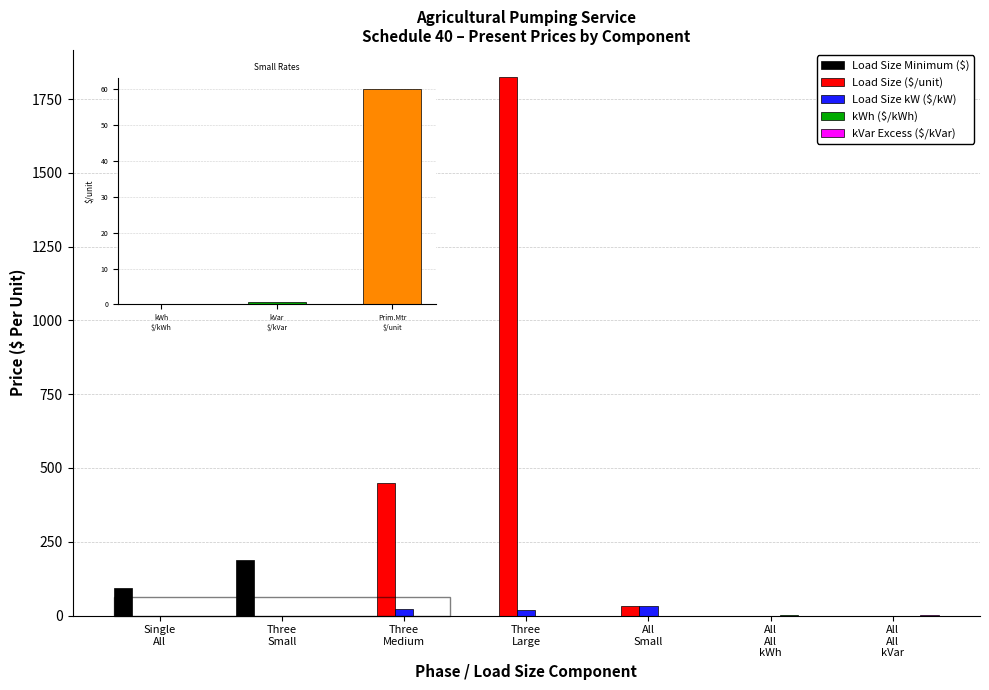

Which series has the largest total across all categories?

Load Size ($/unit)